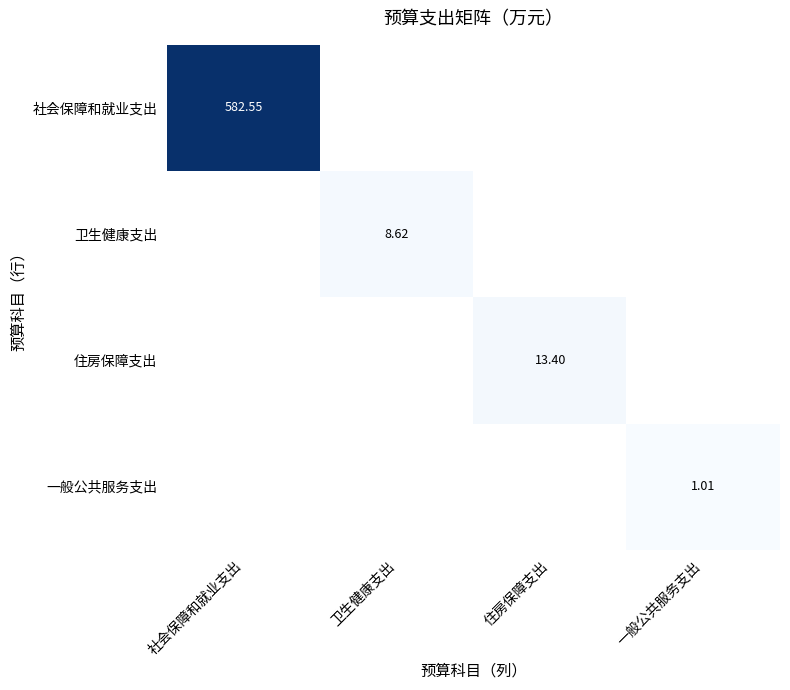

What is the difference between the 住房保障支出 values at 社会保障和就业支出 and 住房保障支出?

13.4